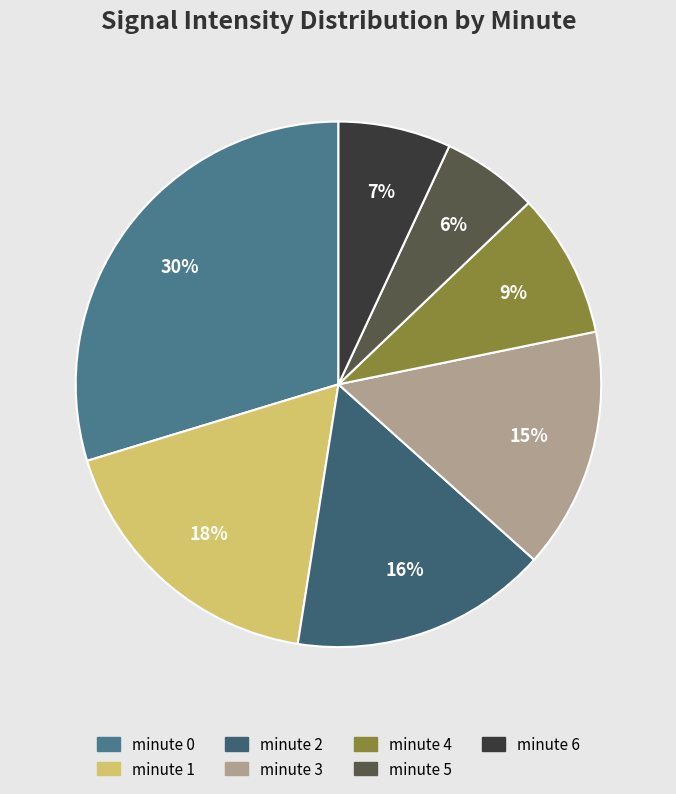

How many segments does this pie chart have?

7